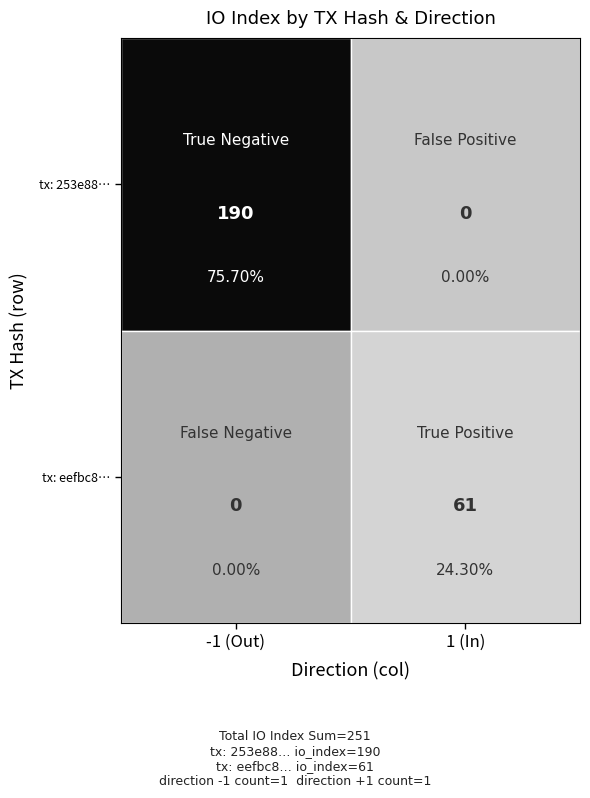

Which series has the widest spread of values?

tx: 253e88…